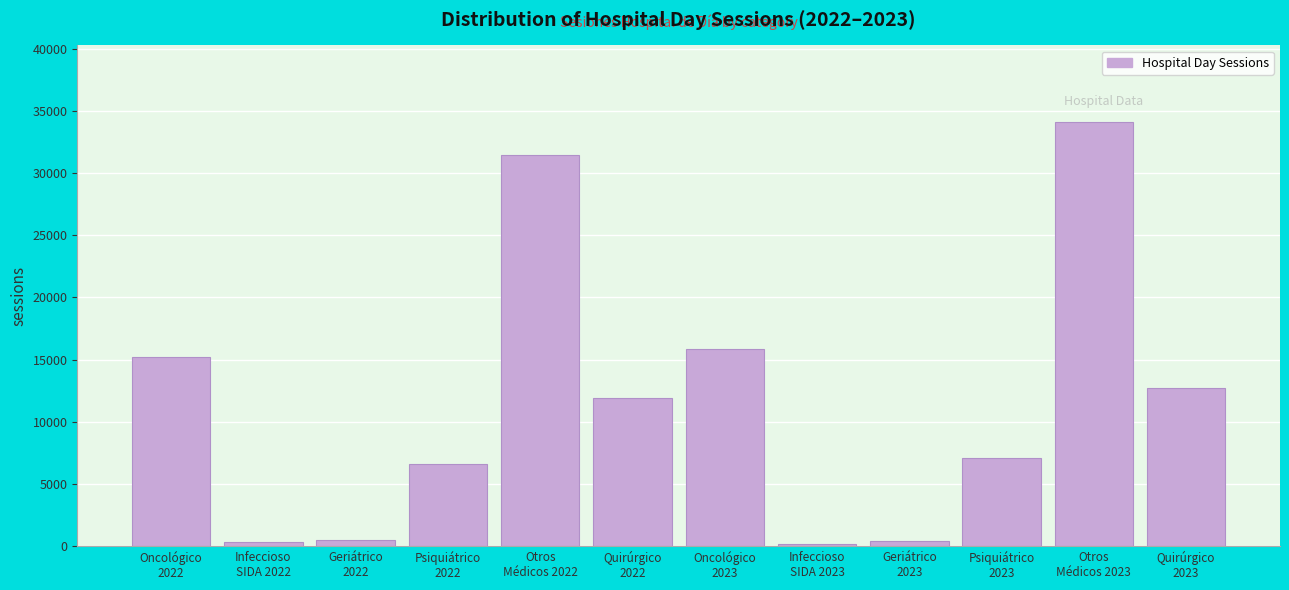

What is the greatest value displayed?

34130